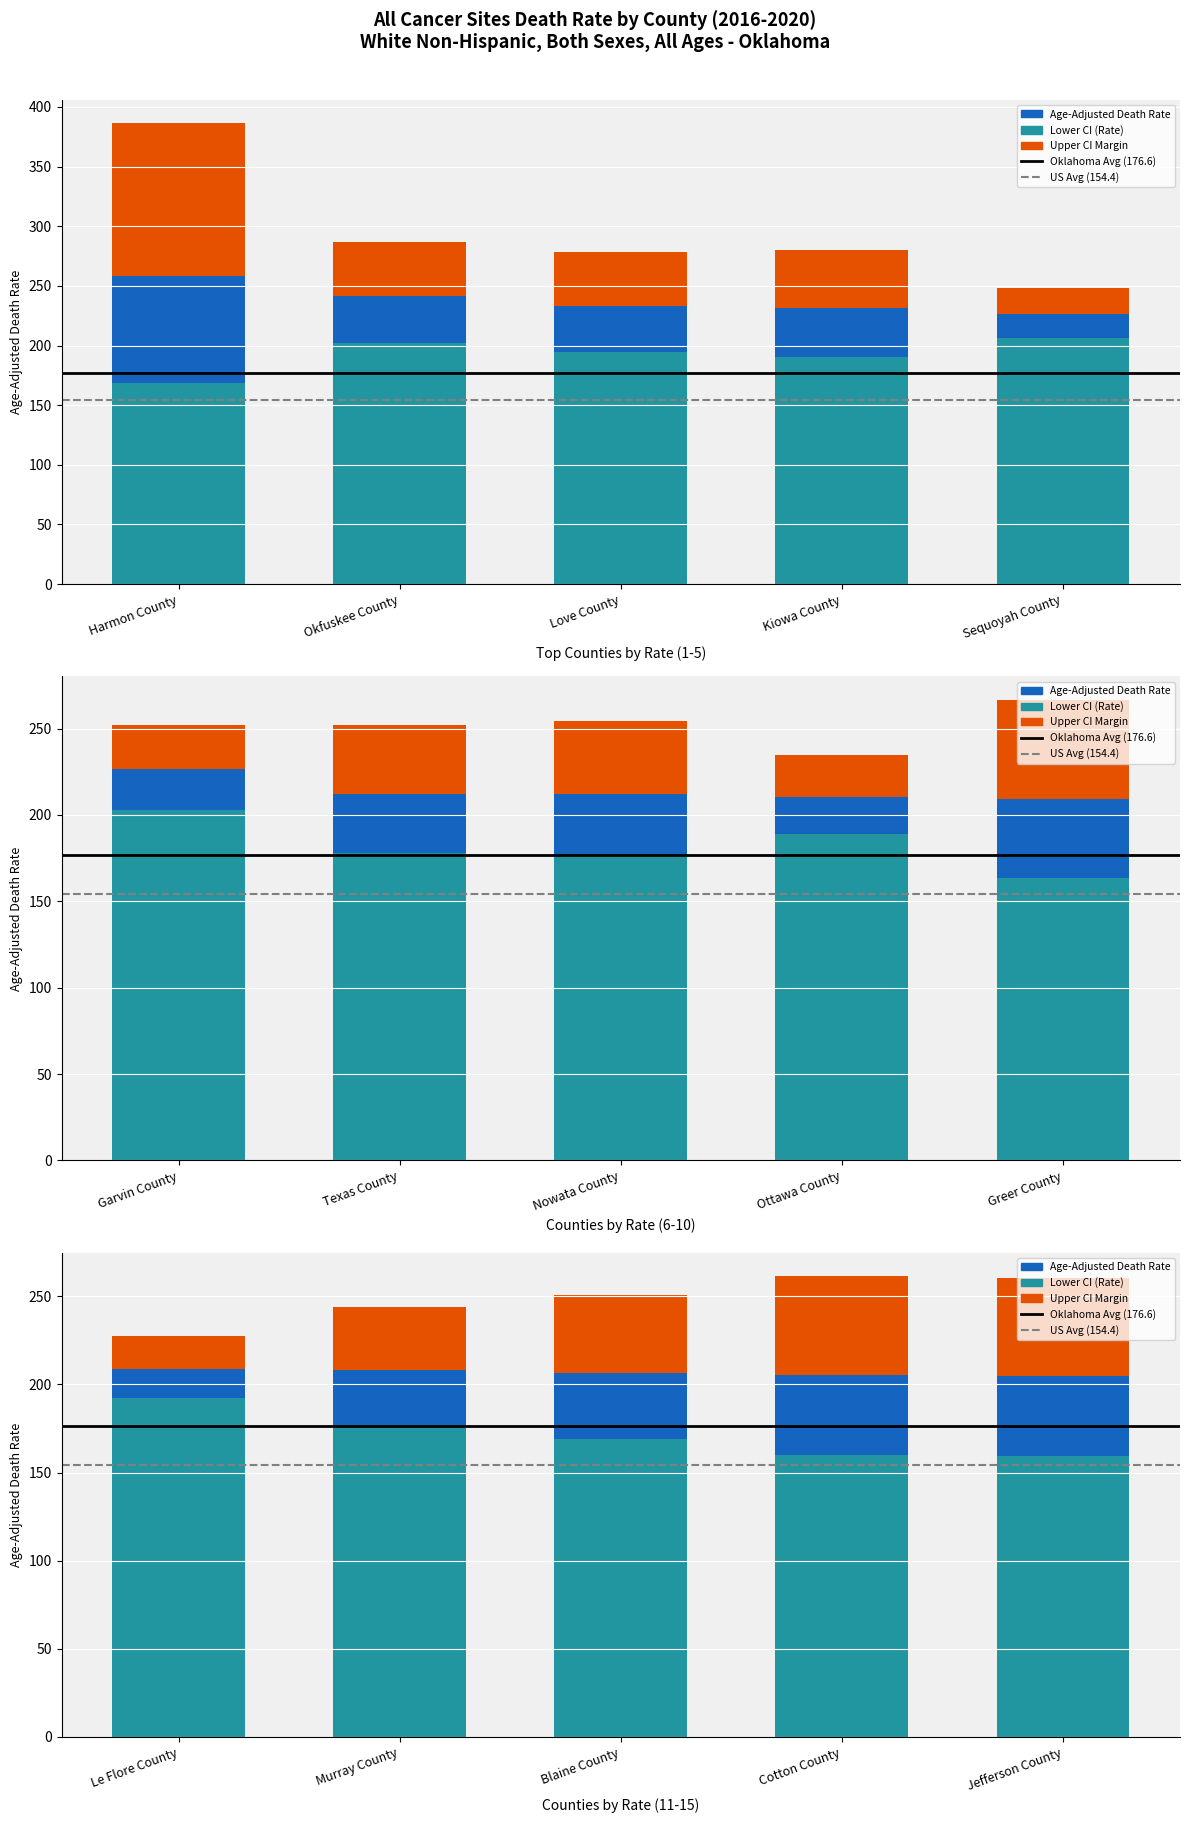

How many values in the Age-Adjusted Death Rate series exceed 212?

7